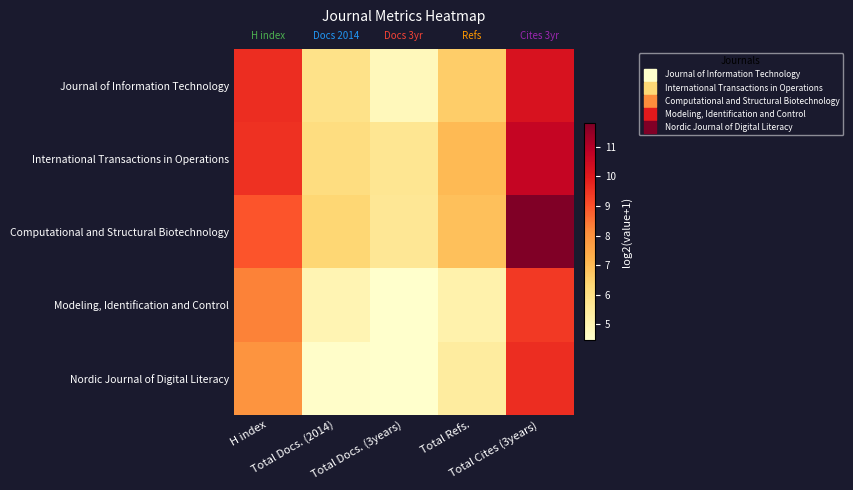

Which series changed the most between Total Docs. (3years) and Total Refs.?

Journal of Information Technology